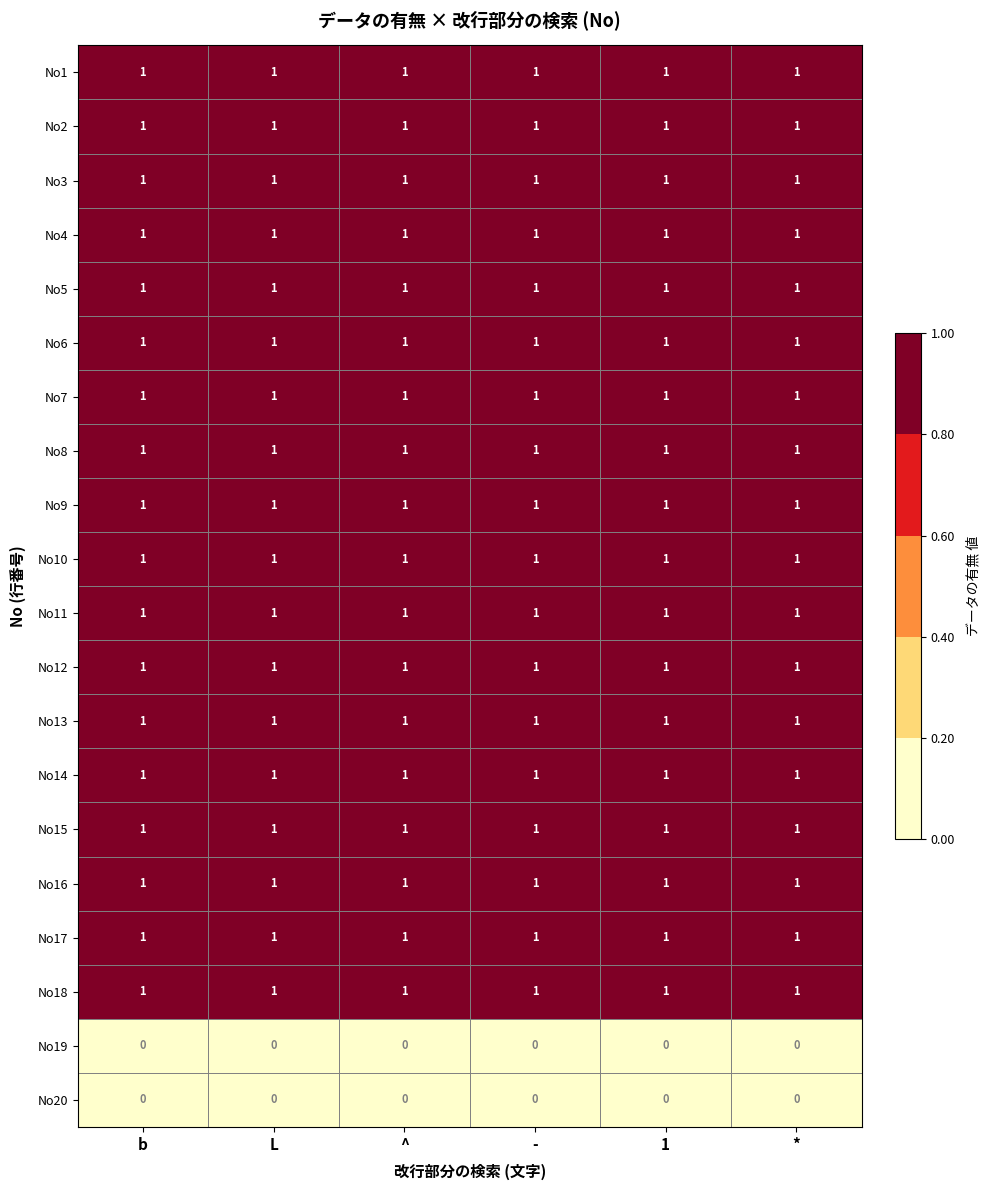

True or false: No14 has a value of 2 at ^.

False